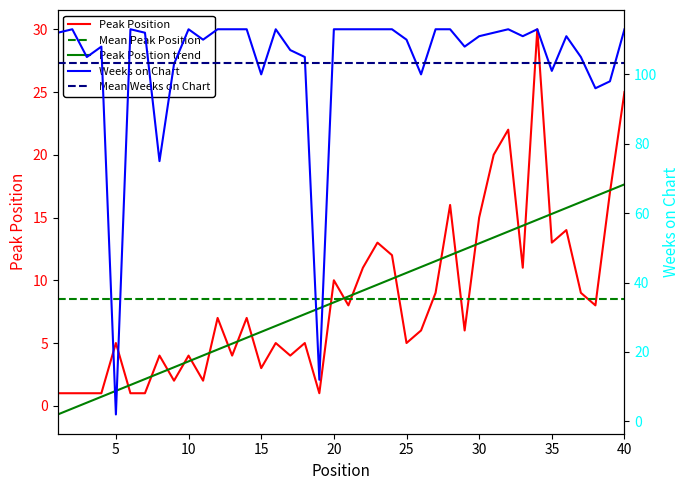

Reading left to right, extract all data points from this chart.

Peak Position: 1	1	1	1	5	1	1	4	2	4	2	7	4	7	3	5	4	5	1	10	8	11	13	12	5	6	9	16	6	15	20	22	11	30	13	14	9	8	17	25
Weeks on Chart: 112	113	105	108	2	113	112	75	103	113	110	113	113	113	100	113	107	105	12	113	113	113	113	113	110	100	113	113	108	111	112	113	111	113	101	111	105	96	98	113